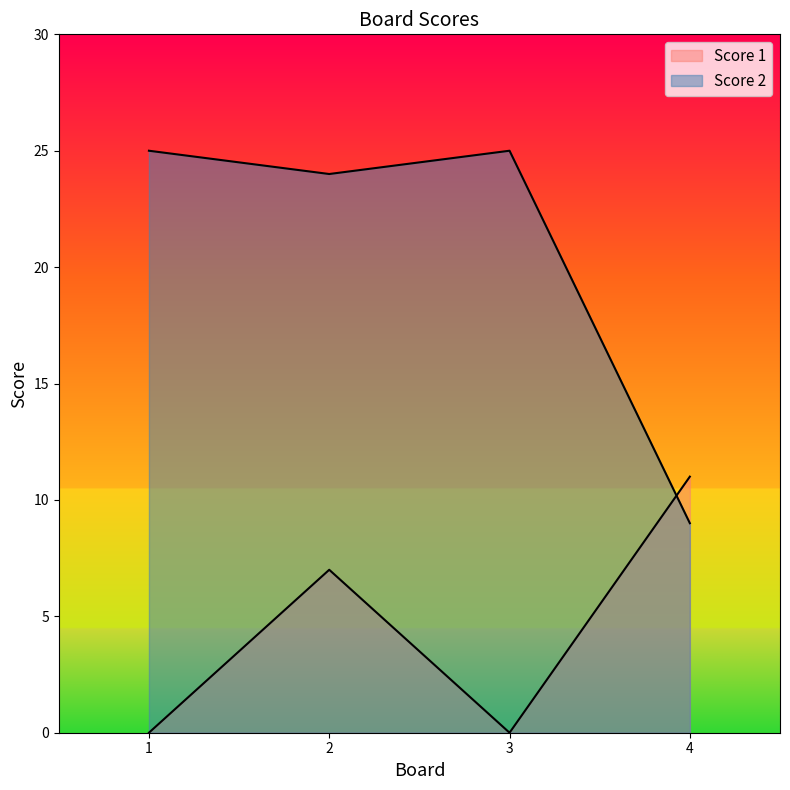

At how many categories does at least one series exceed 18?

3